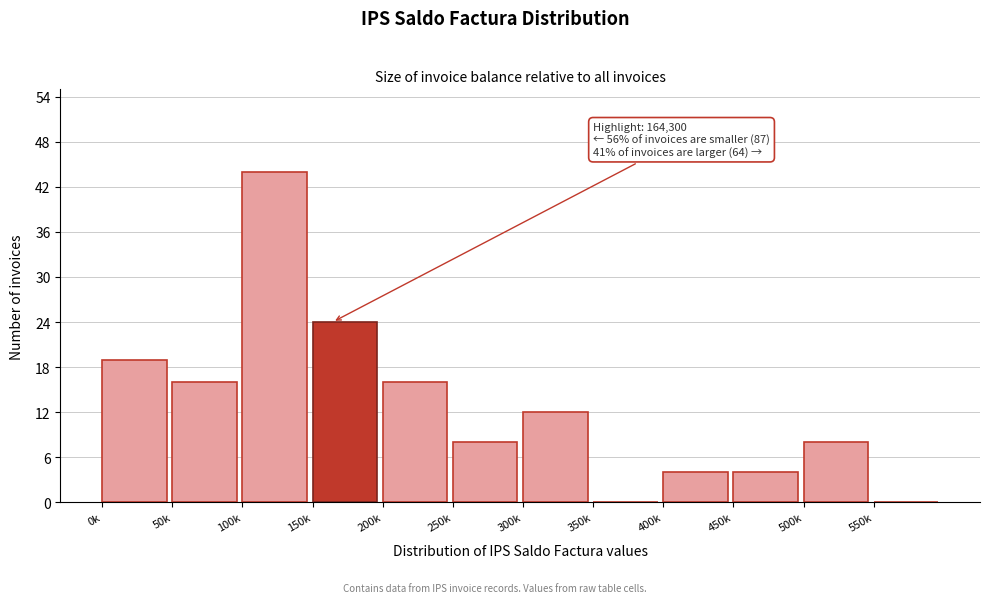

Reading left to right, what are all the values shown in this chart?

0k=19	50k=16	100k=44	150k=24	200k=16	250k=8	300k=12	350k=0	400k=4	450k=4	500k=8	550k=0